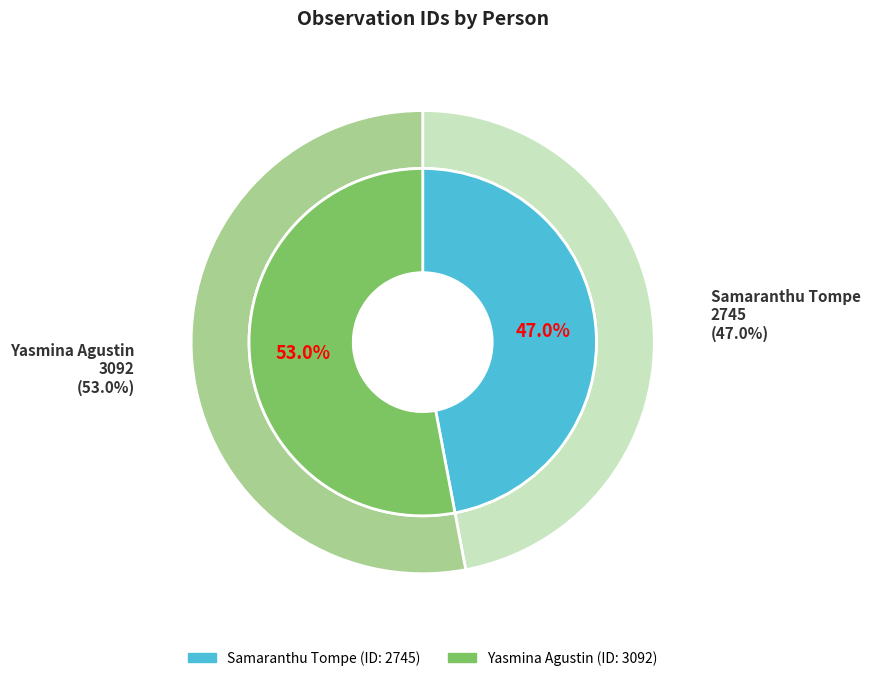

Approximately how many times larger is the value at Yasmina Agustin compared to Samaranthu Tompe?

1.1